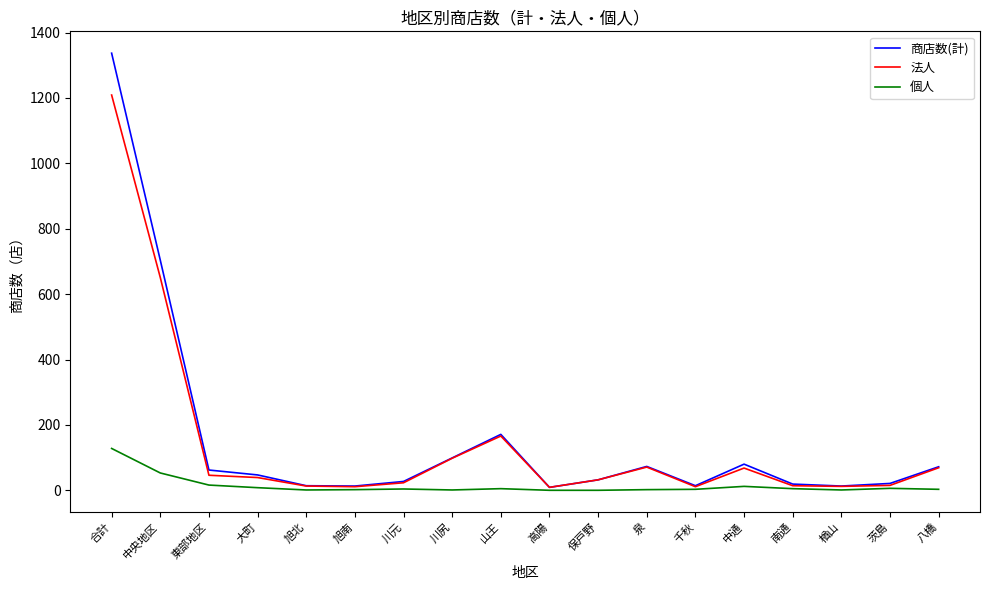

What is the total value across all series at 南通?

38